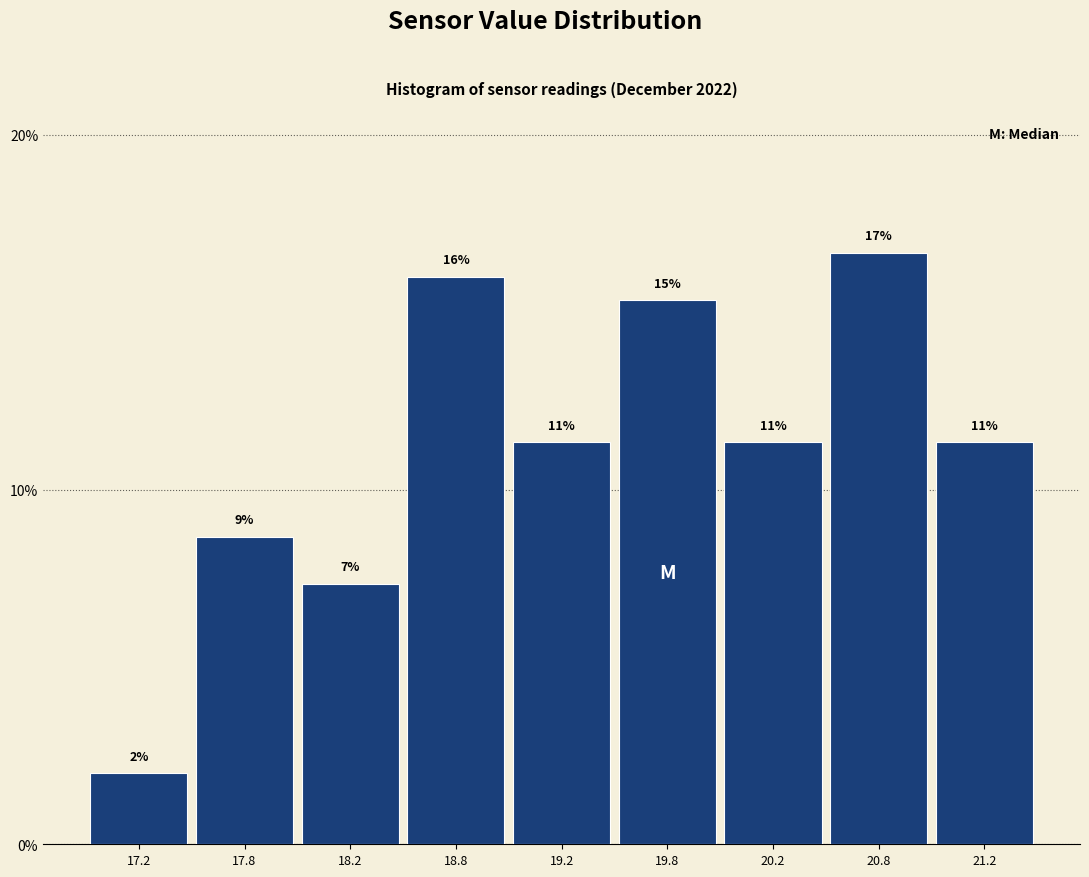

Are the bars horizontal?

No